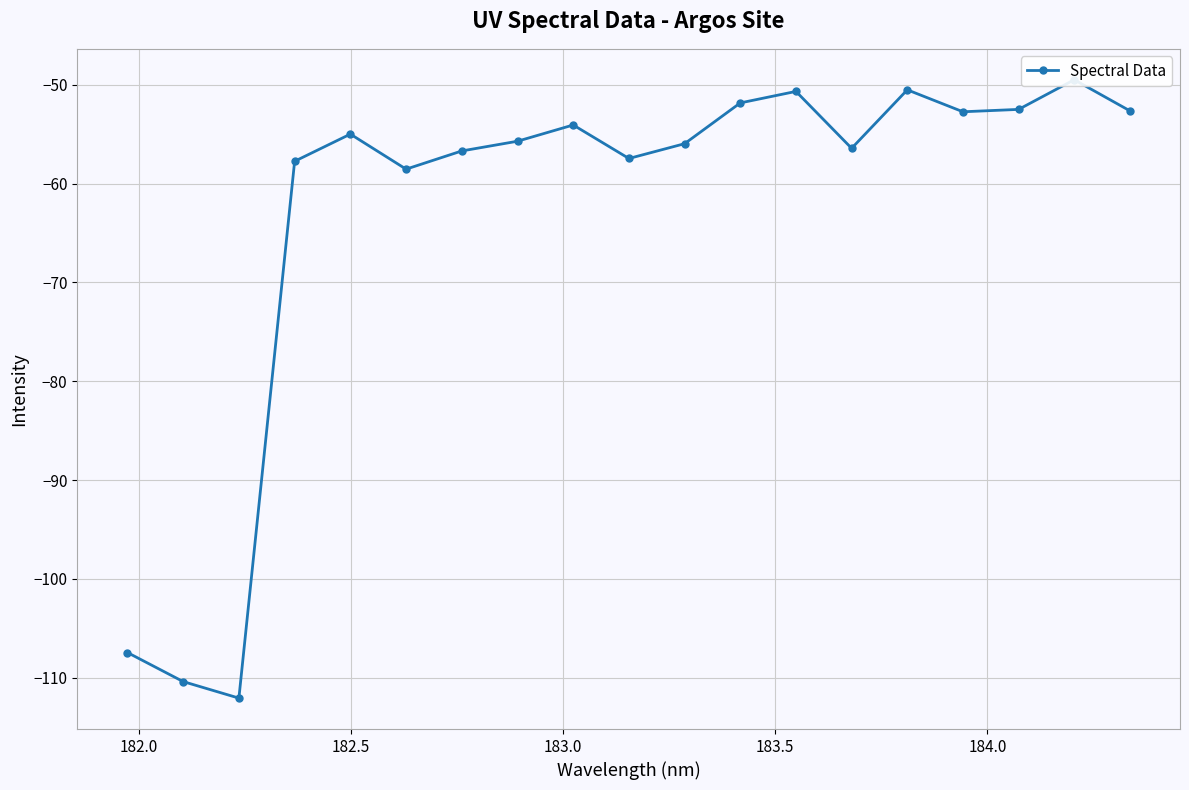

How many points are higher than both their immediate neighbors (excluding endpoints)?

5